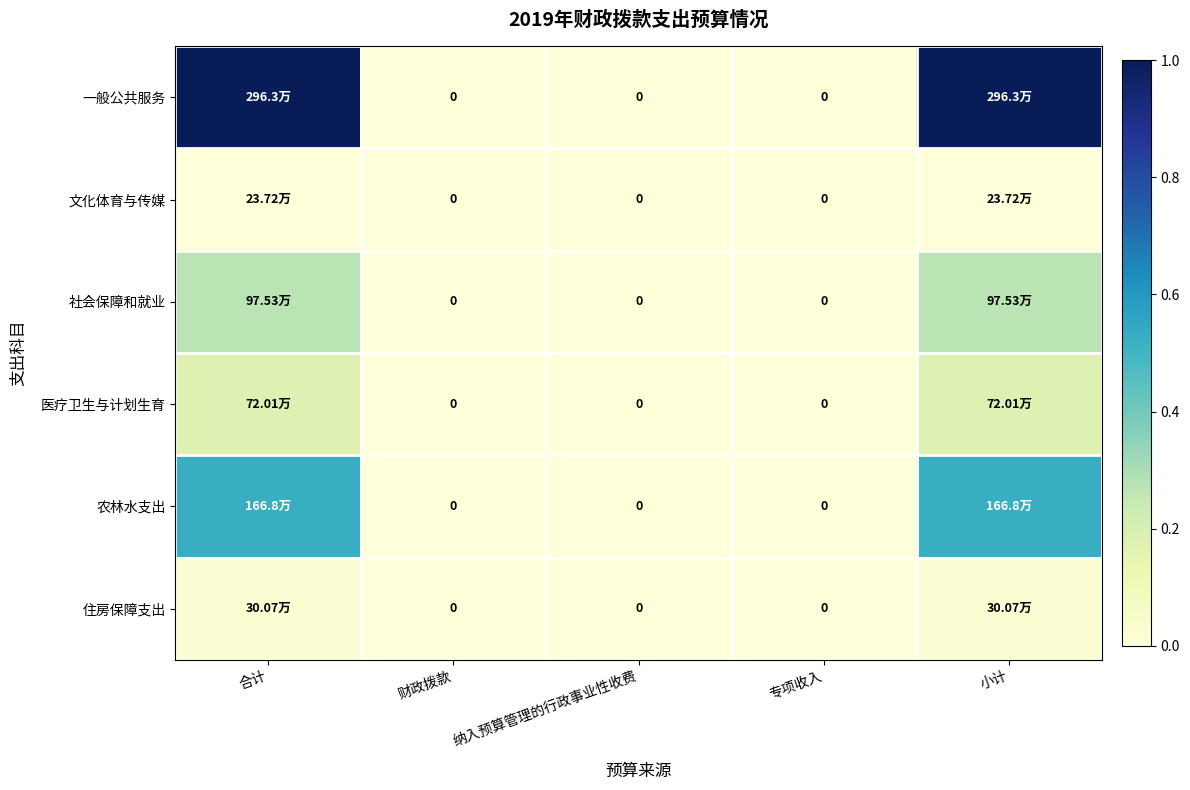

Which series changed the most between 合计 and 财政拨款?

一般公共服务